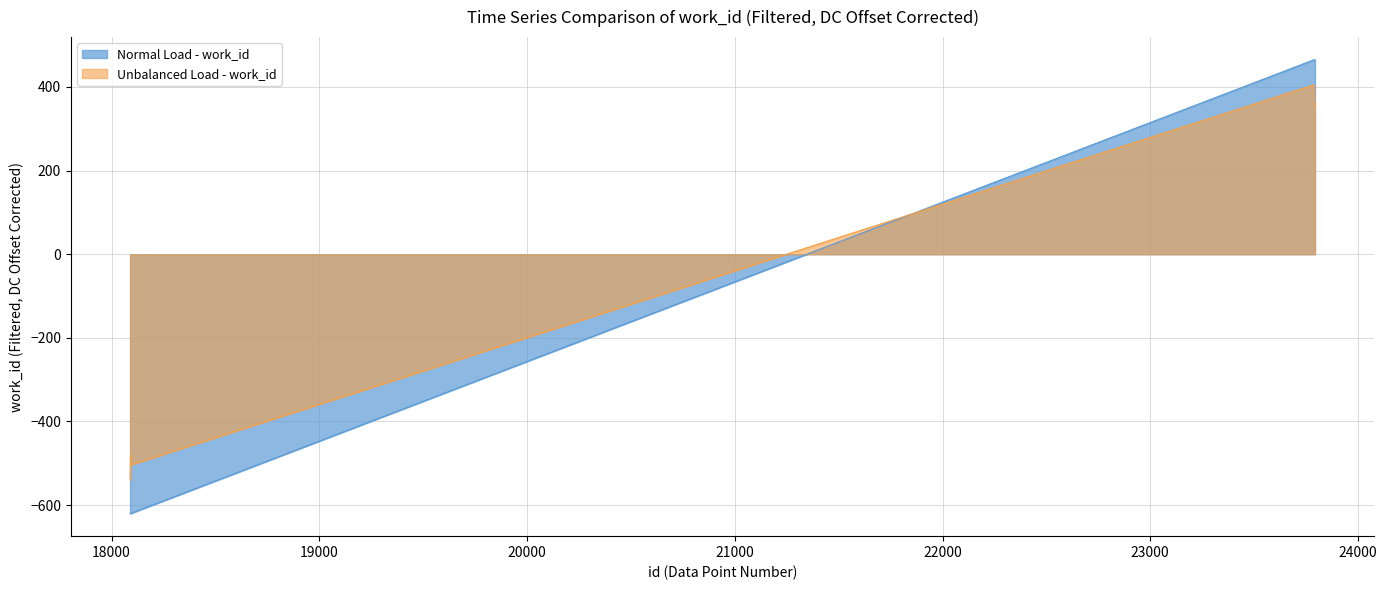

What is the value of the 3rd point from the left?

-620